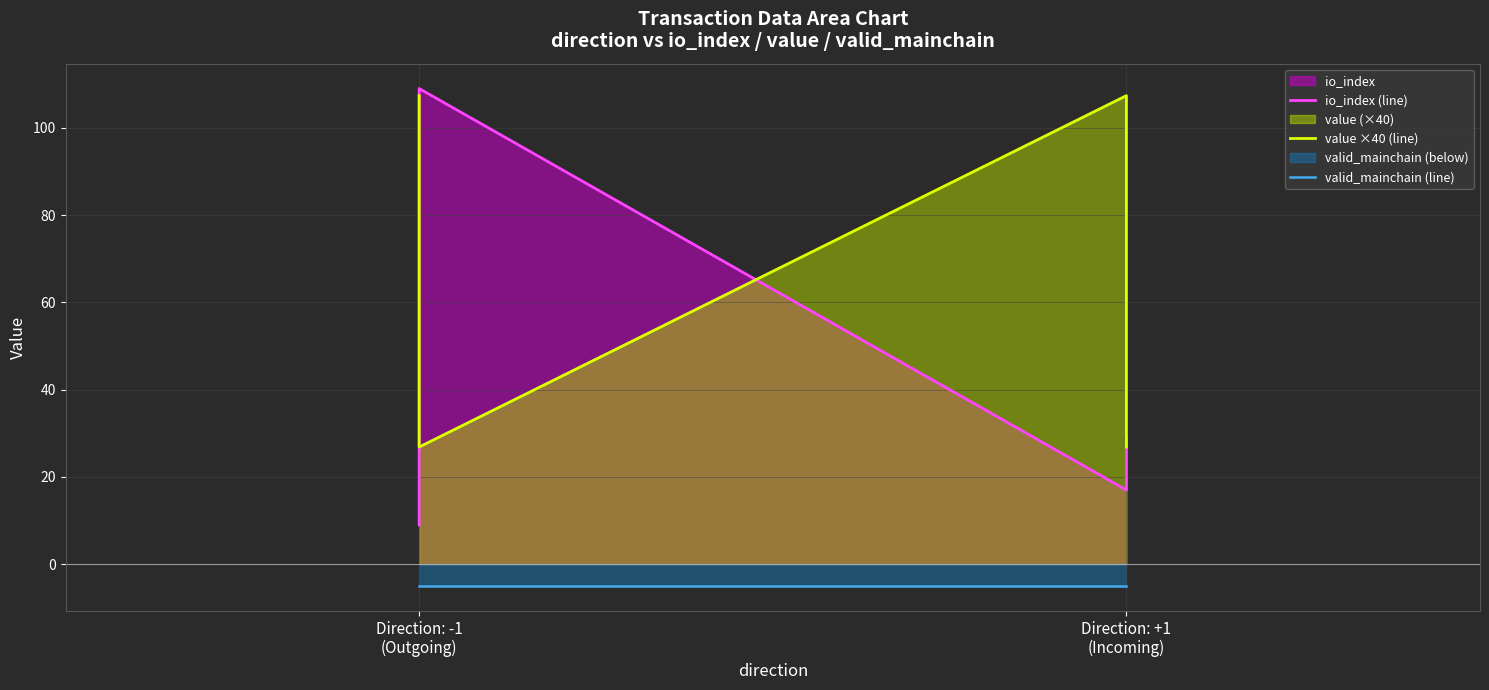

True or false: value ×40 (line) has a value of 107.4 at Direction: +1 (Incoming).

True